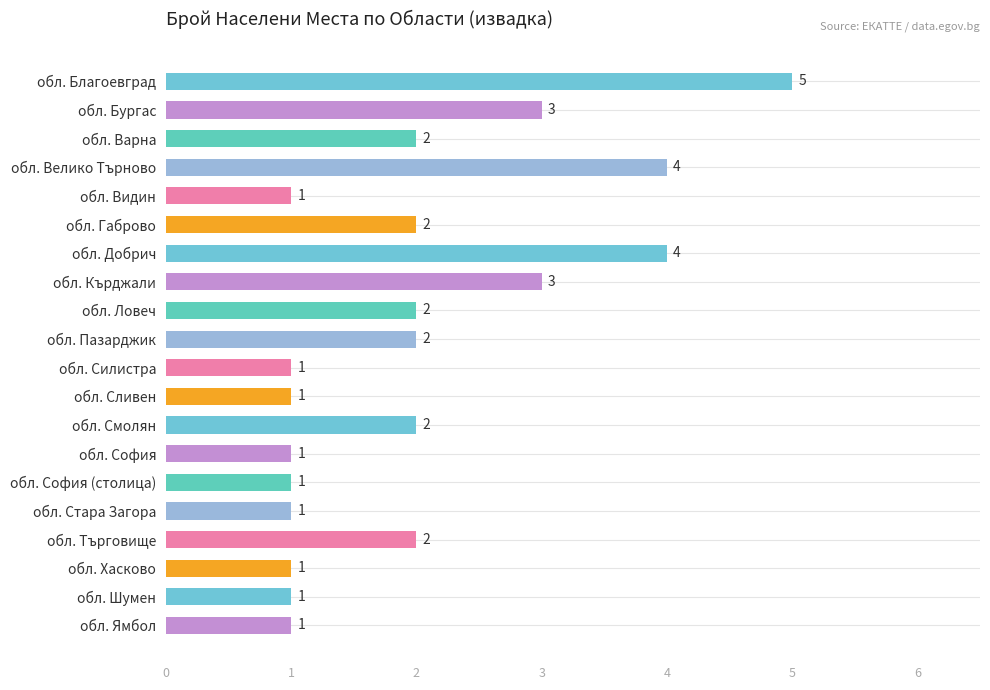

Between обл. Видин and обл. Добрич, which is larger?

обл. Добрич